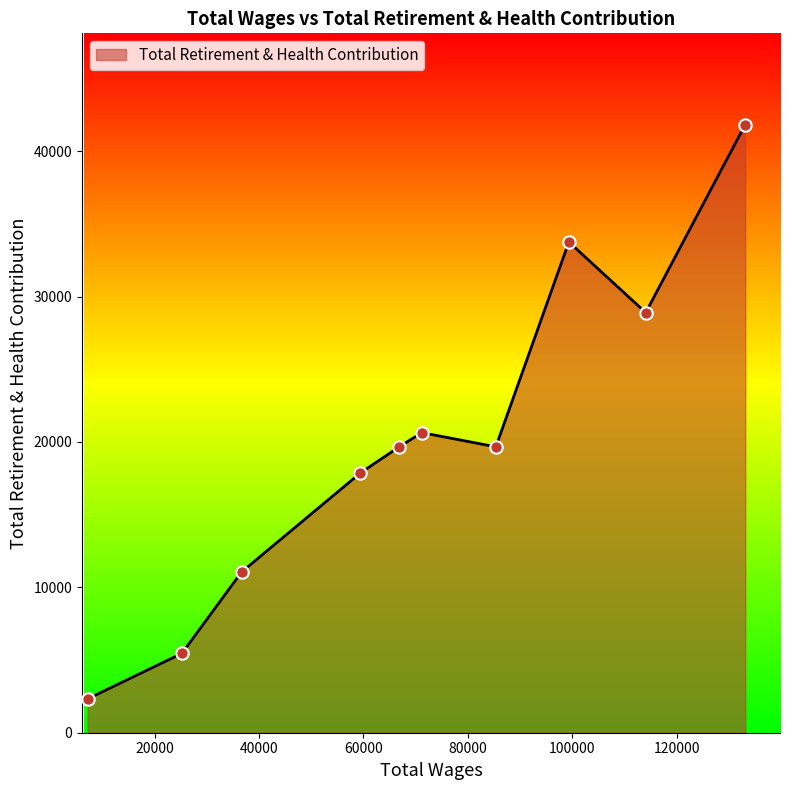

What is the maximum value shown in the chart?

41837.0